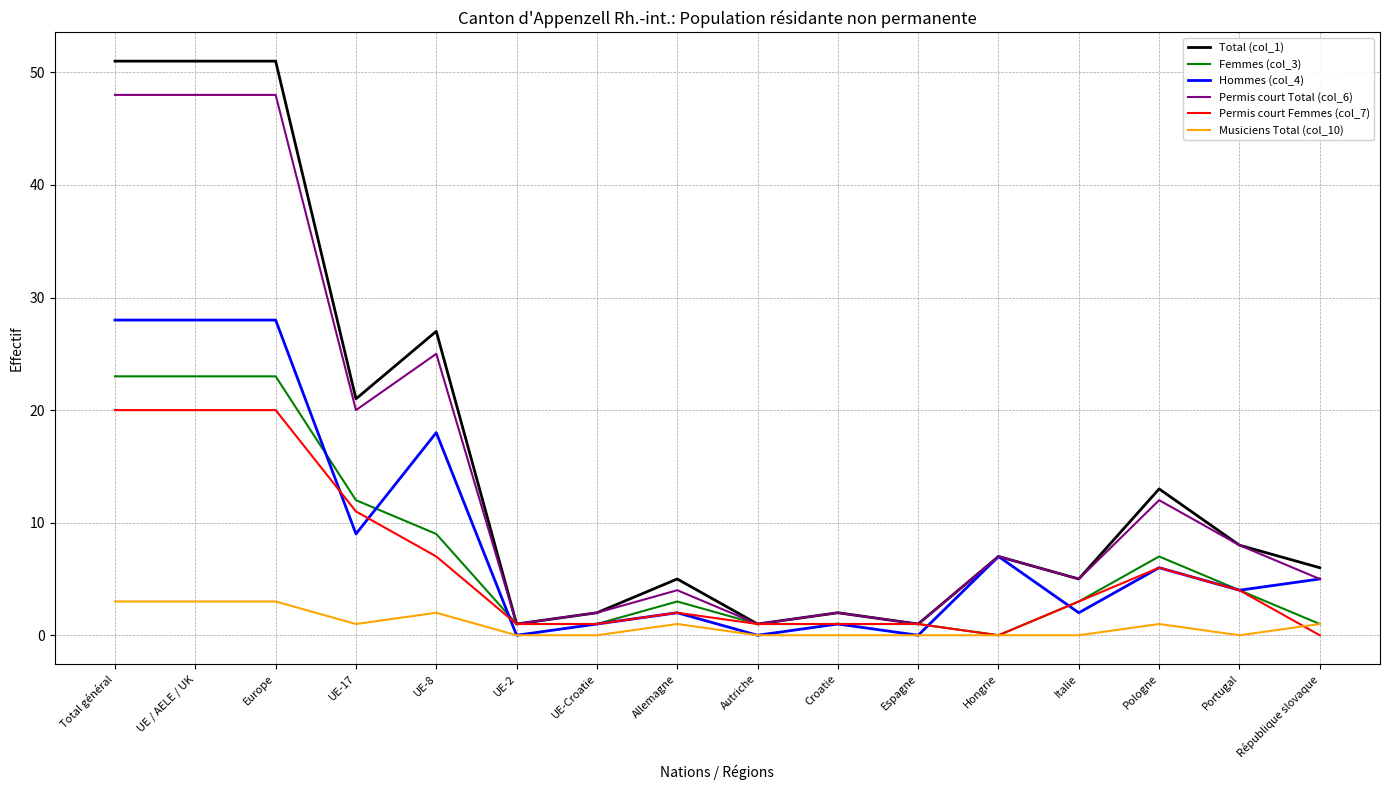

What is the difference between the maximum and minimum values in the Permis court Femmes (col_7) series?

20